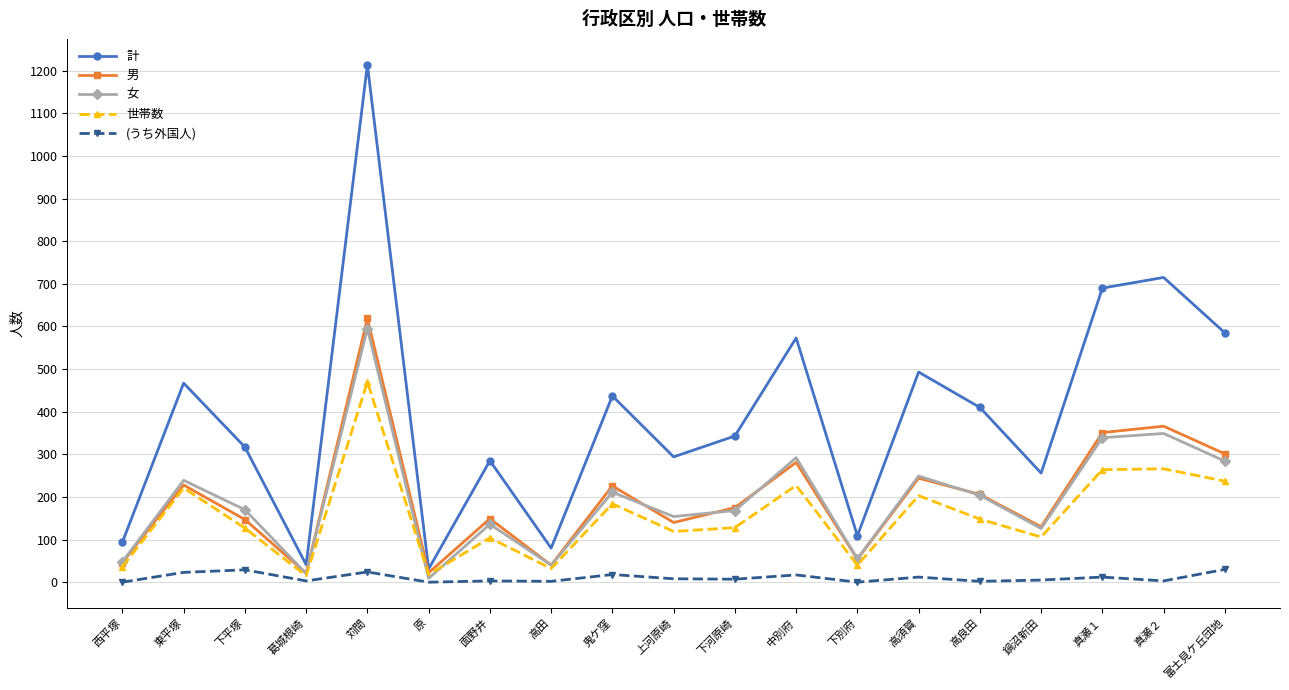

Is the value of 男 at 中別府 greater than the value of 世帯数 at 下平塚?

Yes